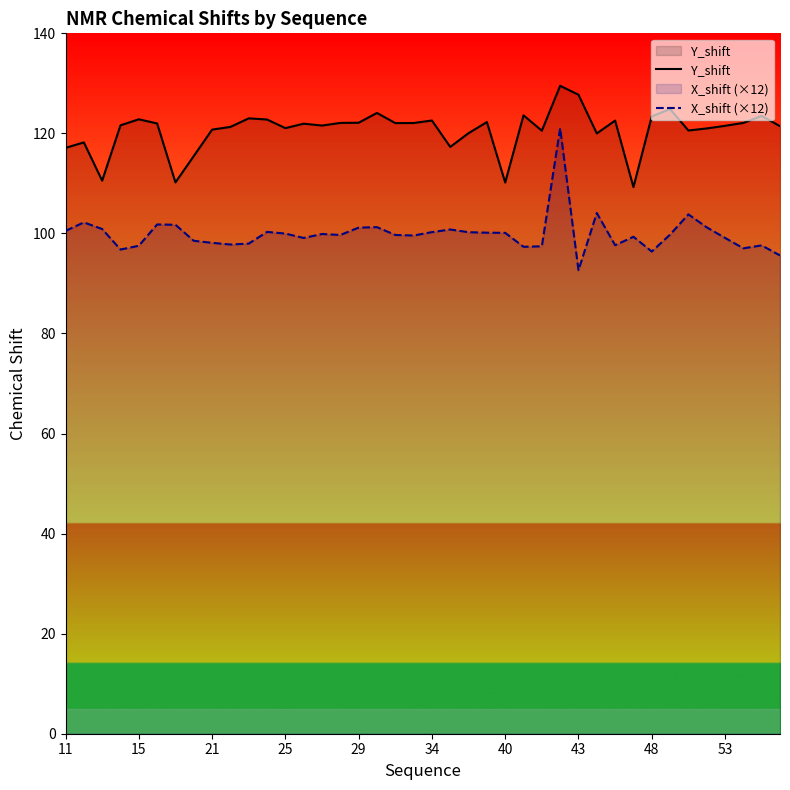

What value does the Y_shift series have at 53?

121.5